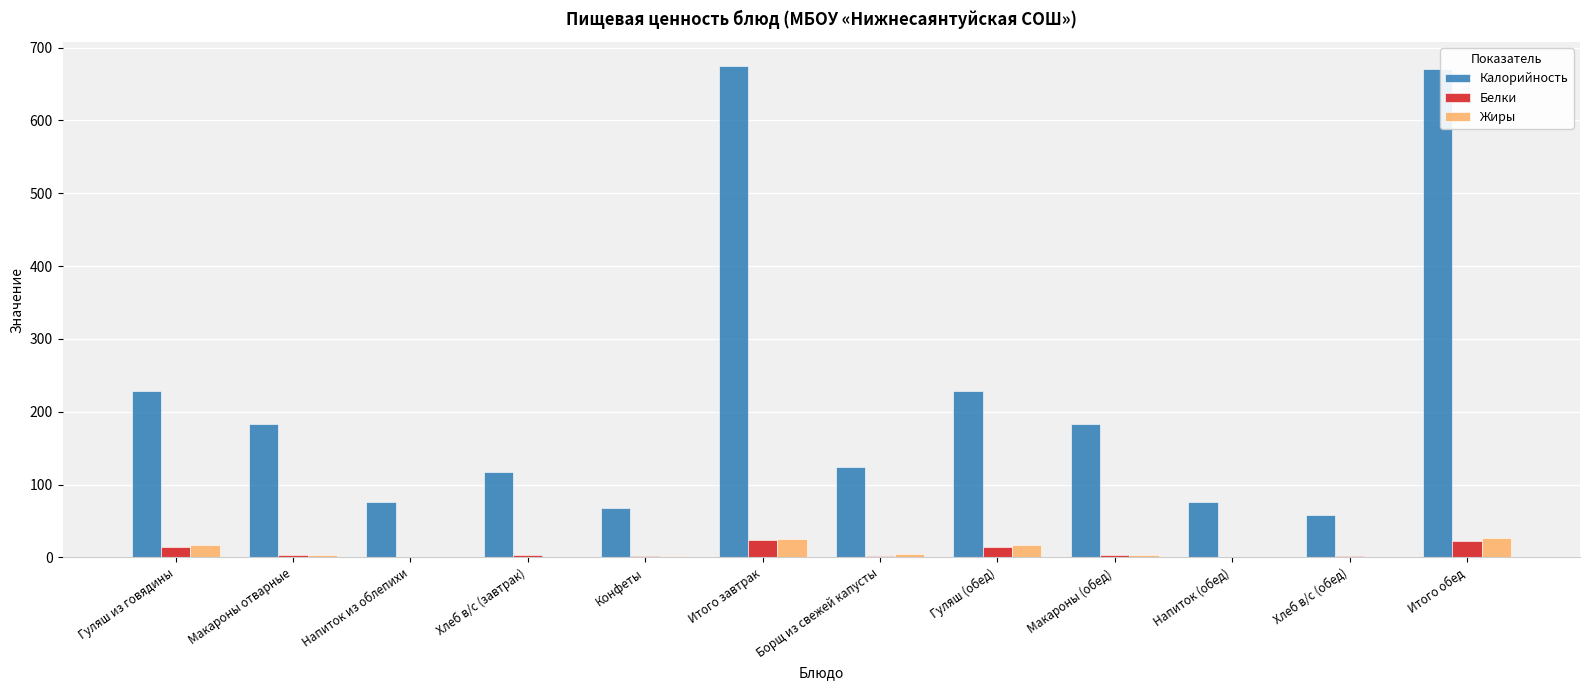

Is it true that Жиры equals 16.8 at Гуляш (обед)?

True